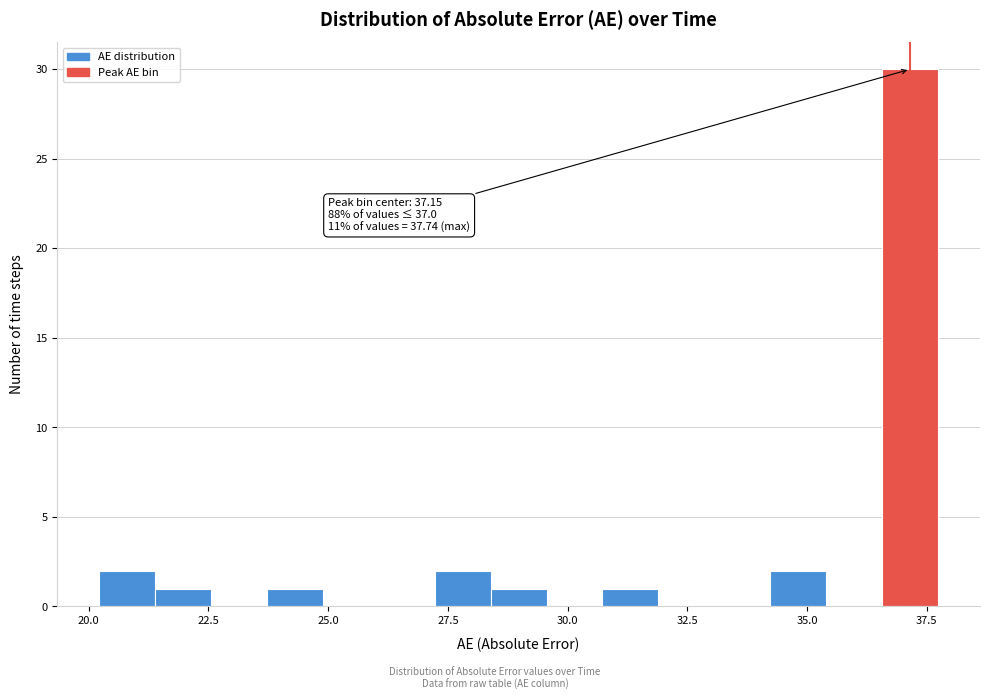

Read against the x-axis, roughly where is the centre of the tallest bar?

37.0